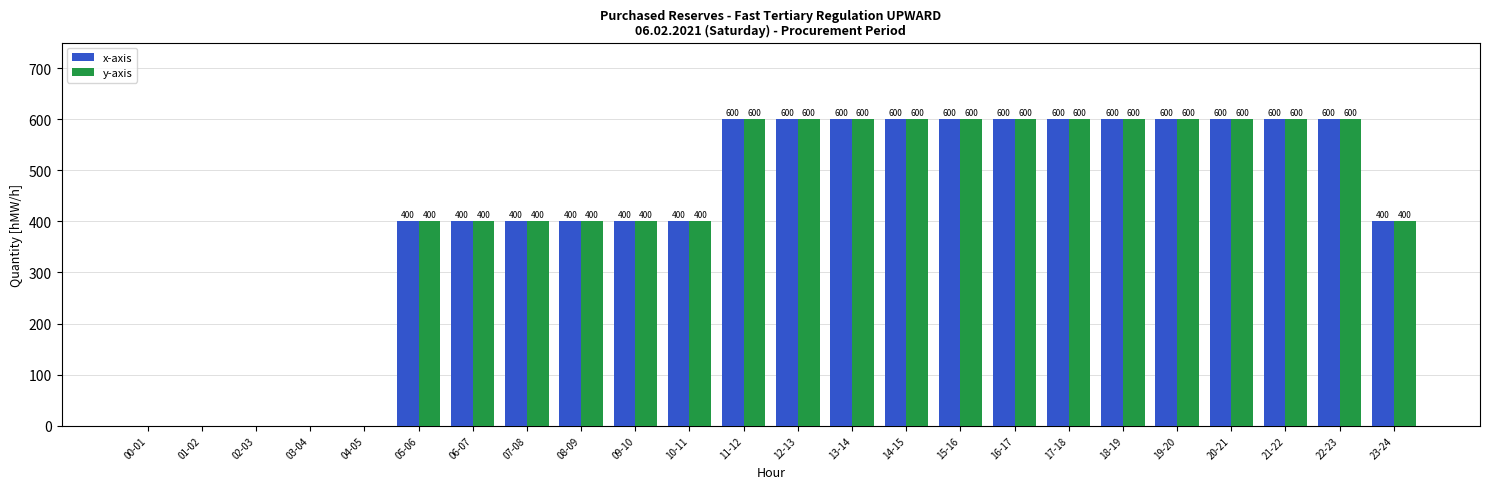

What is the maximum value for x-axis?

600